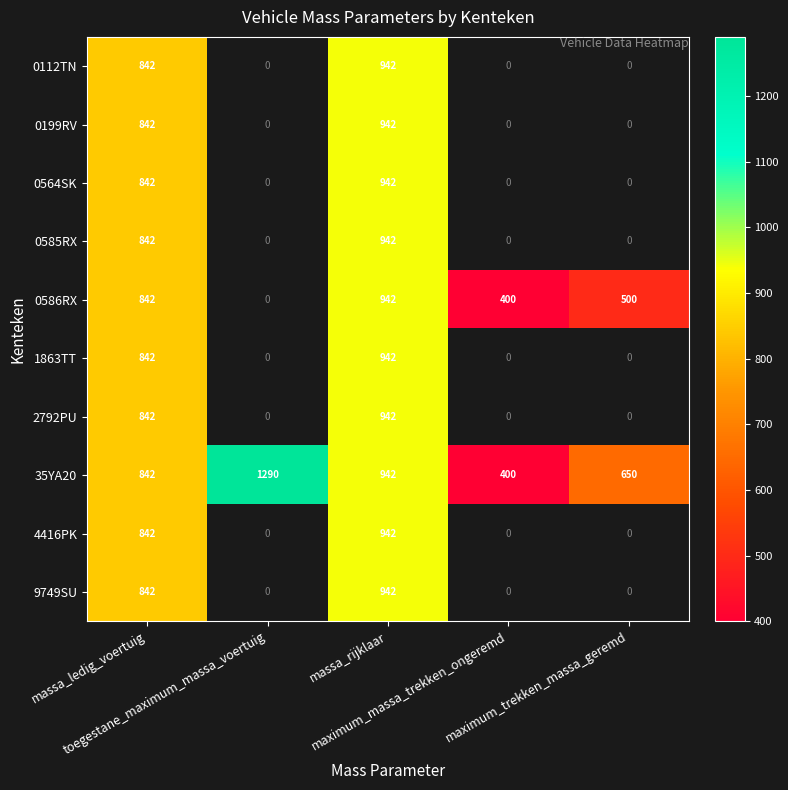

At how many categories does at least one series exceed 751?

3